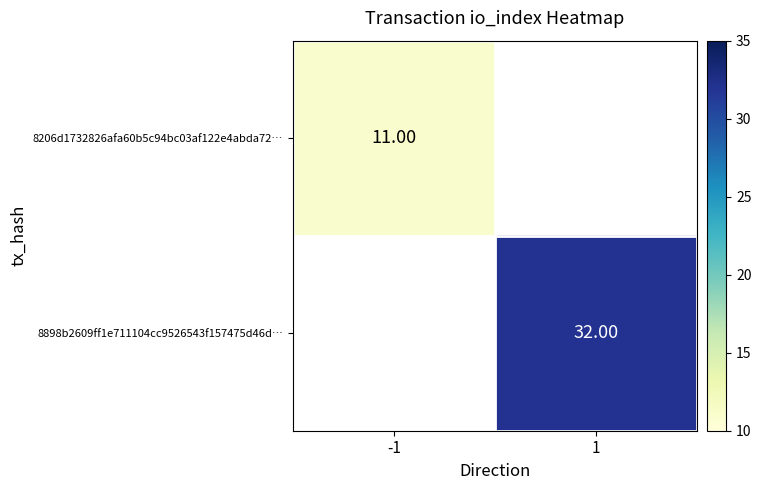

Between -1 and 1, which is larger?

1